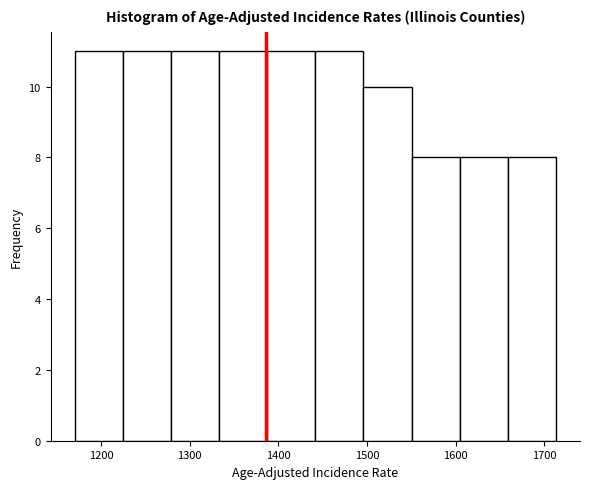

How tall is the bar that spans 1550 to 1600 on the x-axis? Neither the bar edges nor the heights are printed on the chart, so give them approximately, as read against the axes.

8